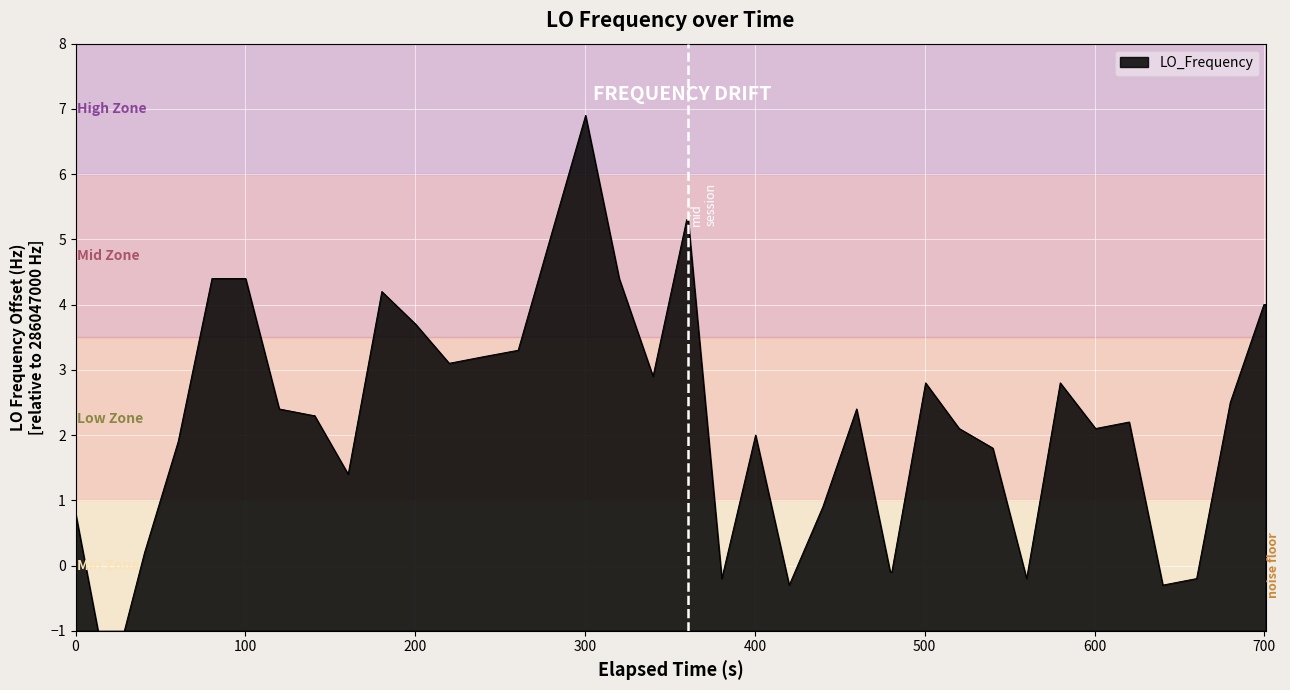

Reading right to left, list all the values displayed in this chart.

4.0	4.0	2.5	-0.2	-0.3	2.2	2.1	2.8	-0.2	1.8	2.1	2.8	-0.1	-0.1	2.4	0.9	-0.3	2.0	-0.2	5.3	5.3	2.9	4.4	6.9	5.1	3.3	3.2	3.1	3.7	4.2	1.4	2.3	2.3	2.4	4.4	4.4	1.9	0.2	-1.9	0.8